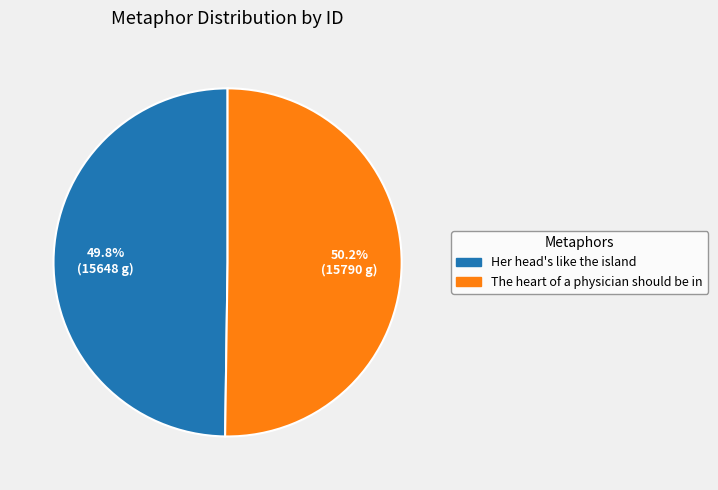

How many segments does this pie chart have?

2